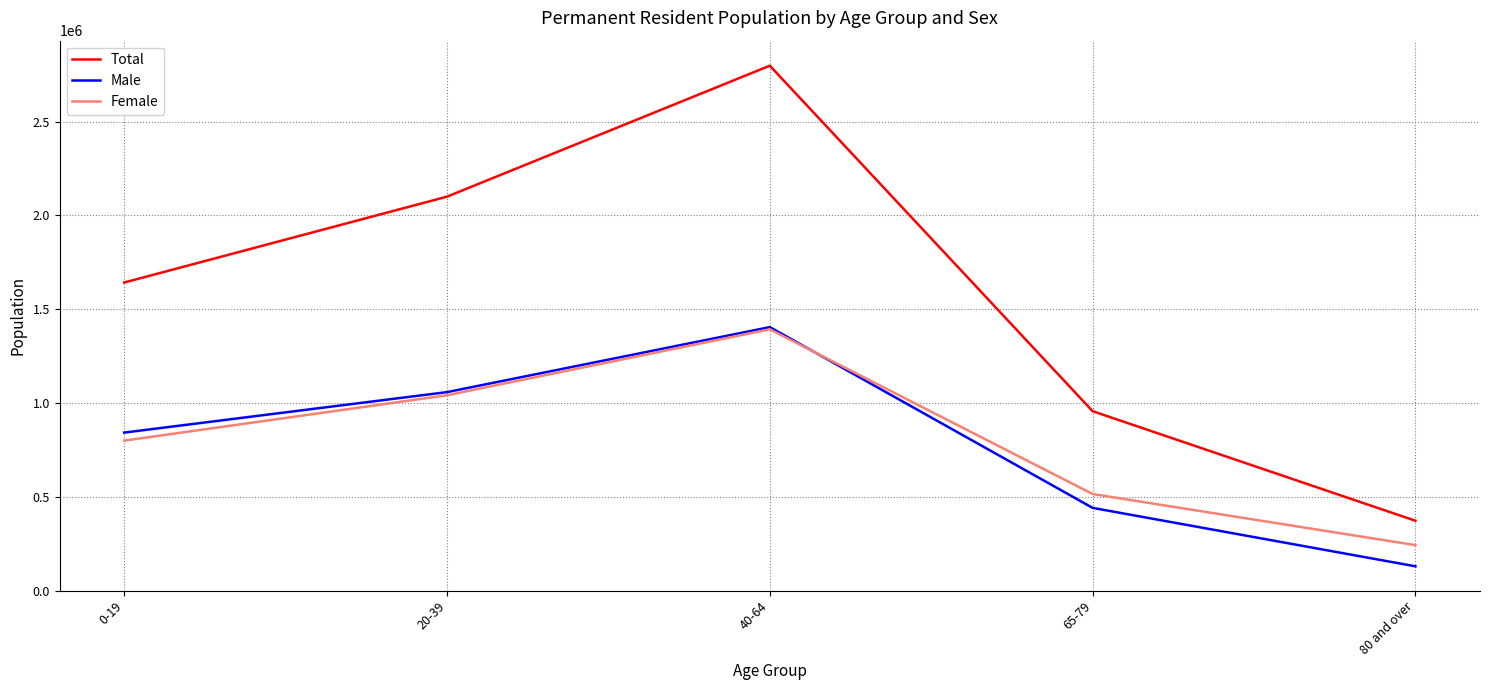

Is the value of Male at 80 and over greater than the value of Total at 80 and over?

No